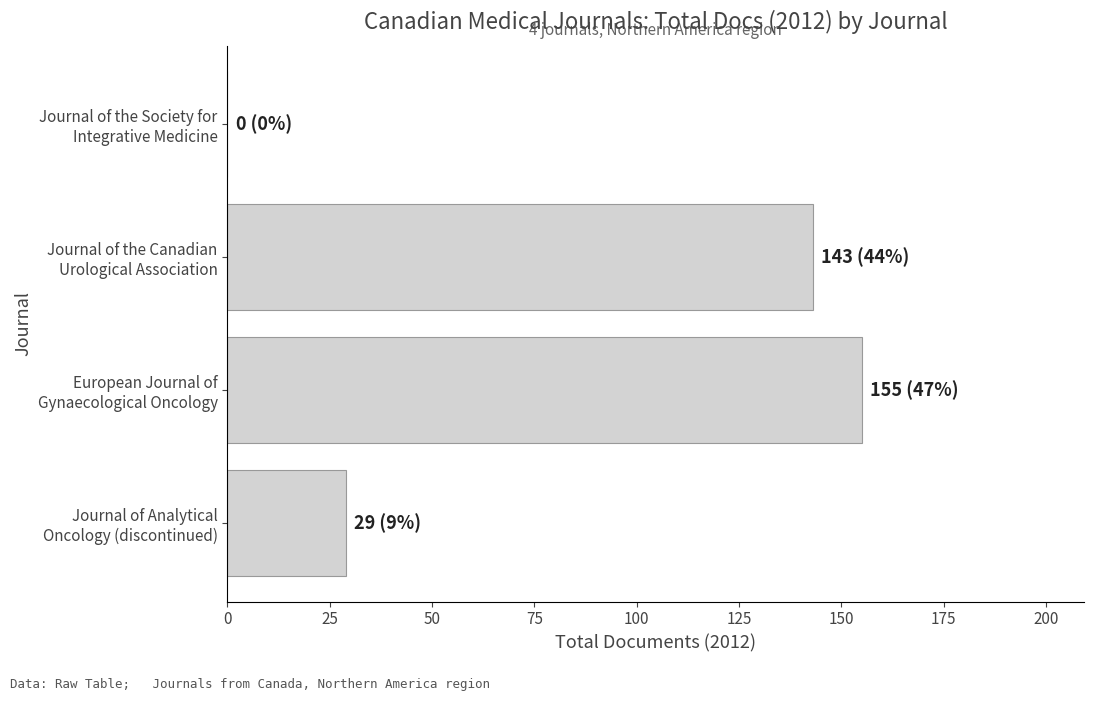

What is the greatest value displayed?

155